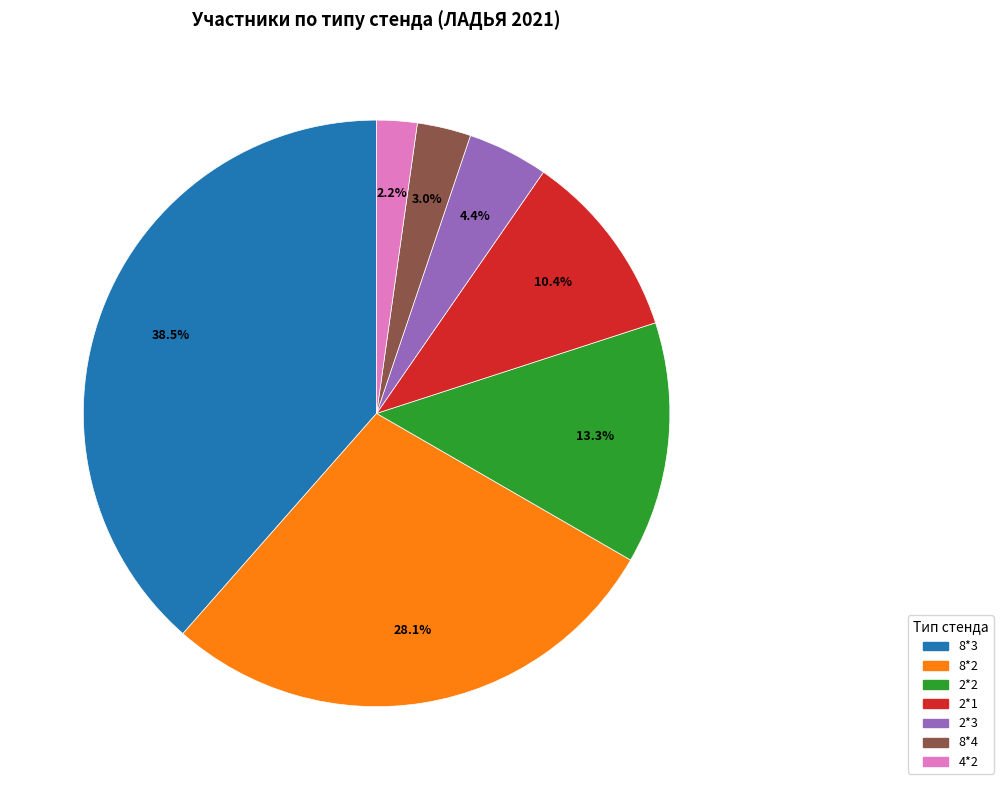

Is there any slice that represents more than half of the pie?

No